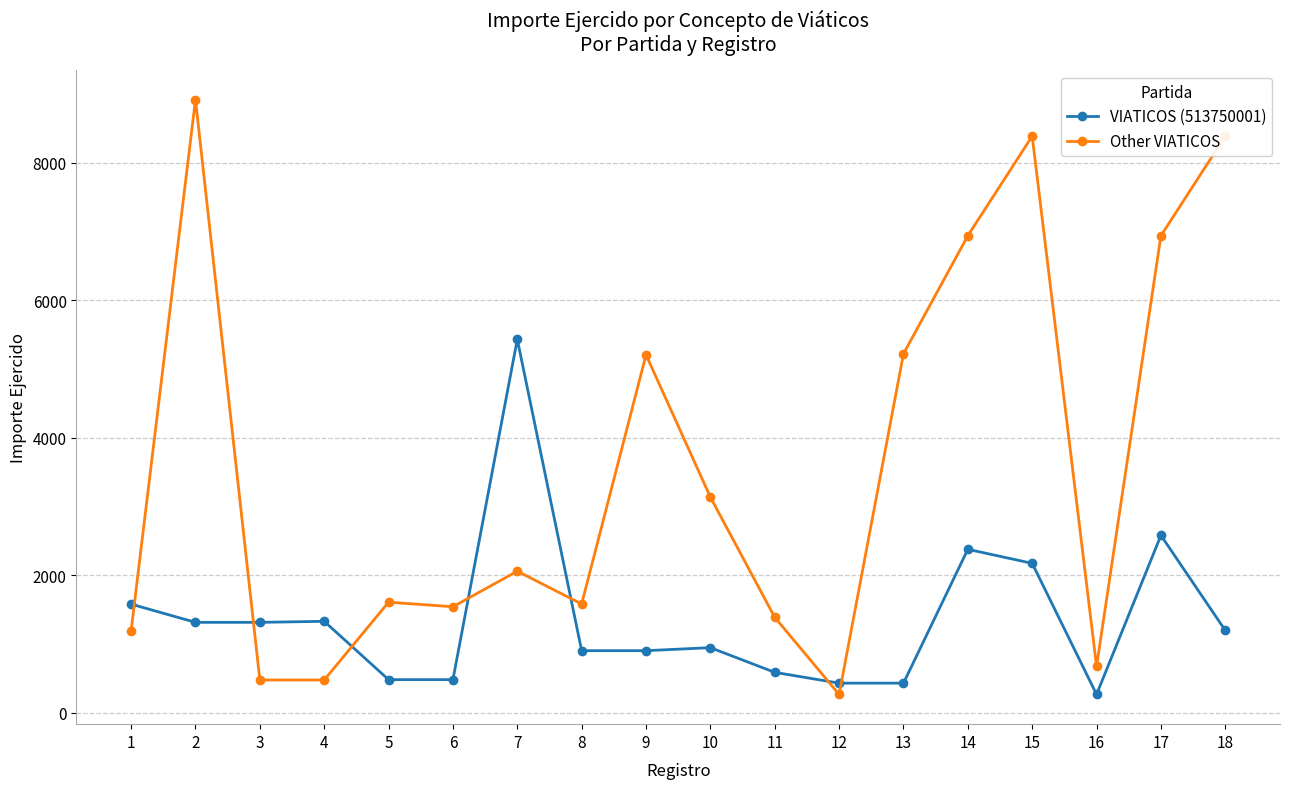

What is the difference between the VIATICOS (513750001) values at 16 and 13?

164